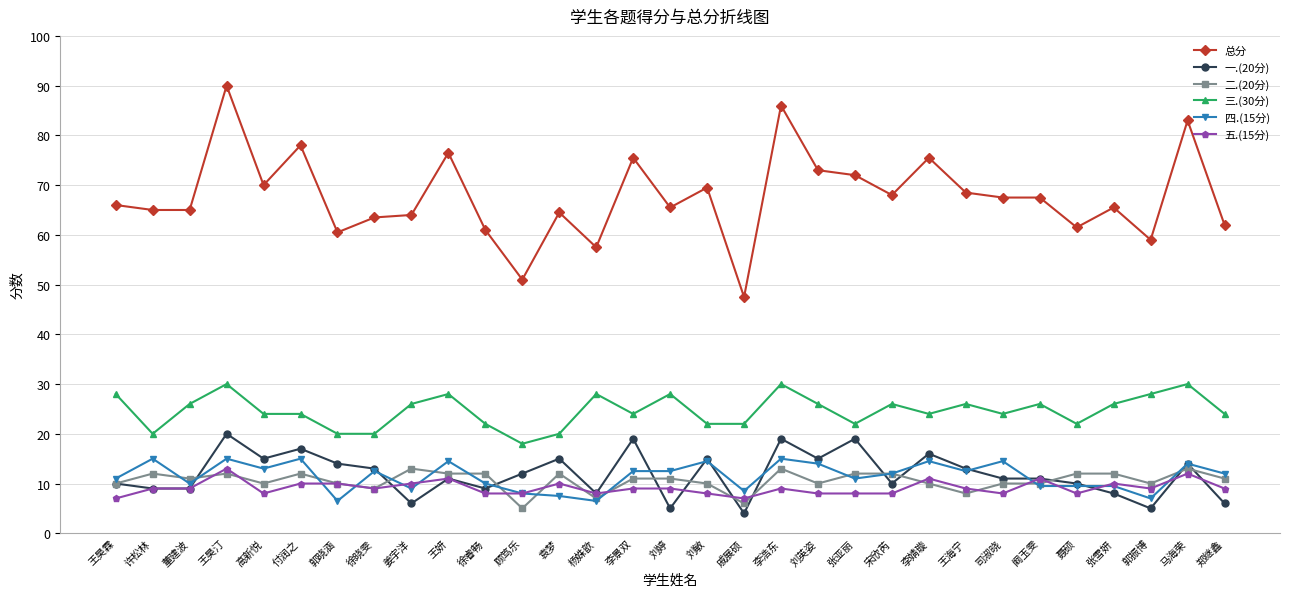

At which category is the sum across all series the highest?

王昊汀